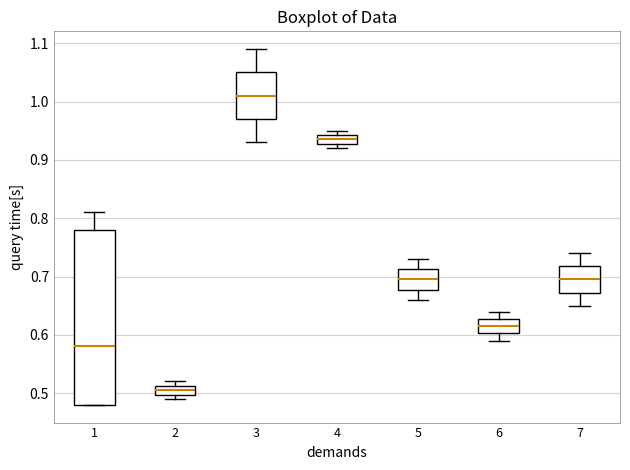

Which box's median line is the highest?

3